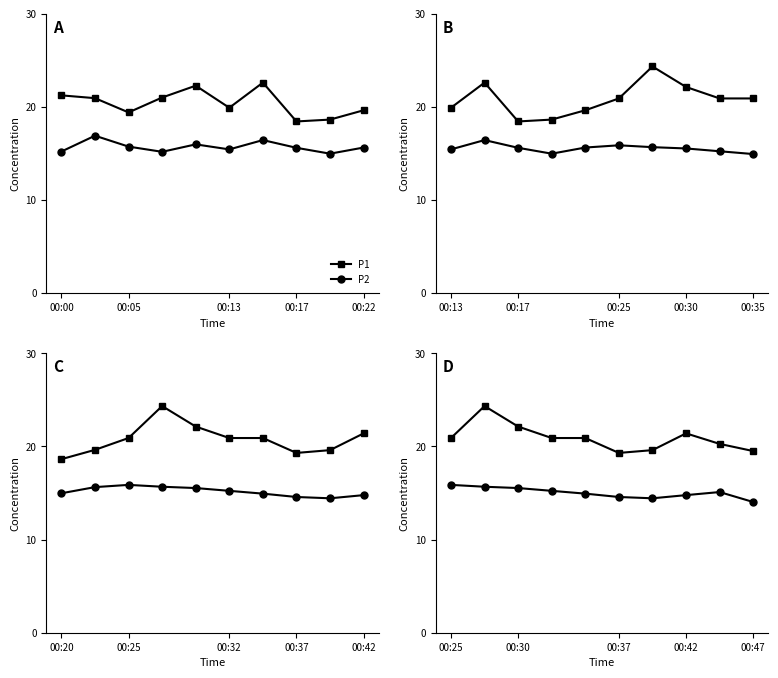

Which series has the largest total across all categories?

P1